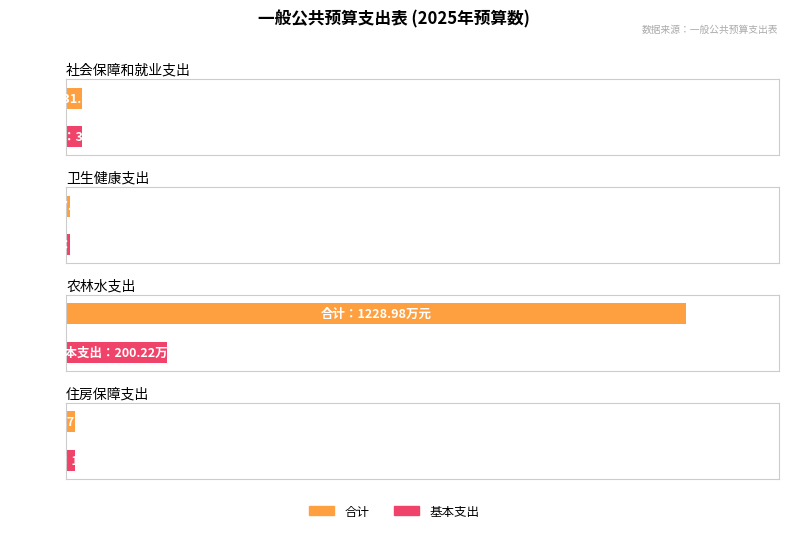

How many bars are there in total?

8